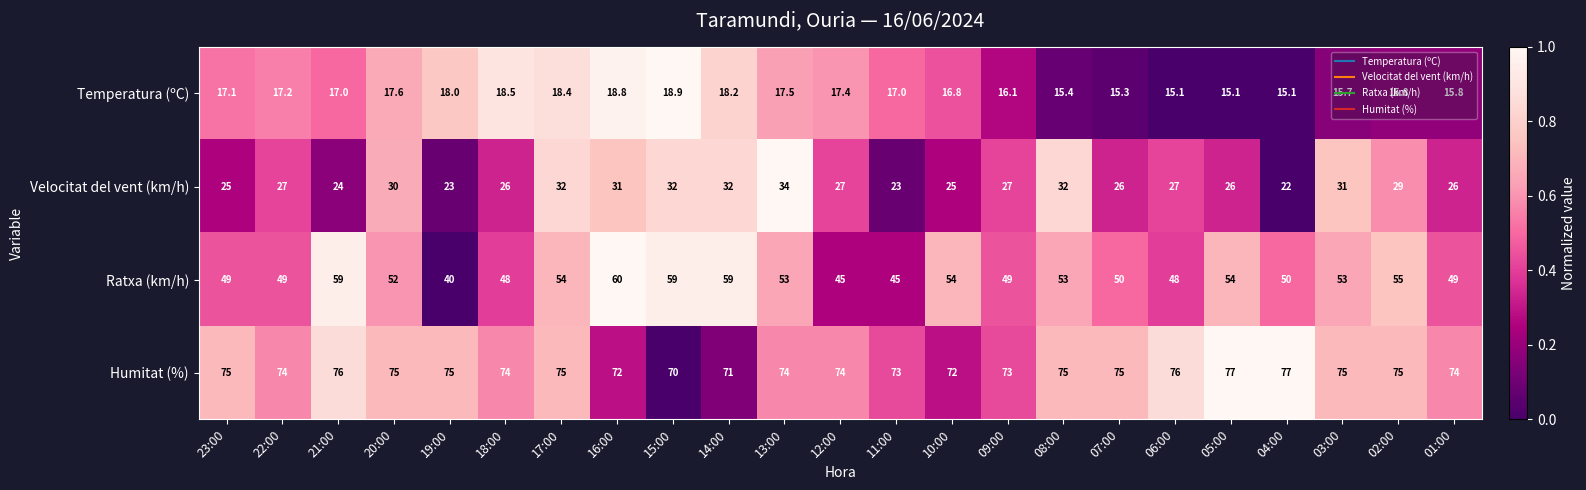

Is the value of Velocitat del vent (km/h) at 22:00 greater than the value of Humitat (%) at 21:00?

No